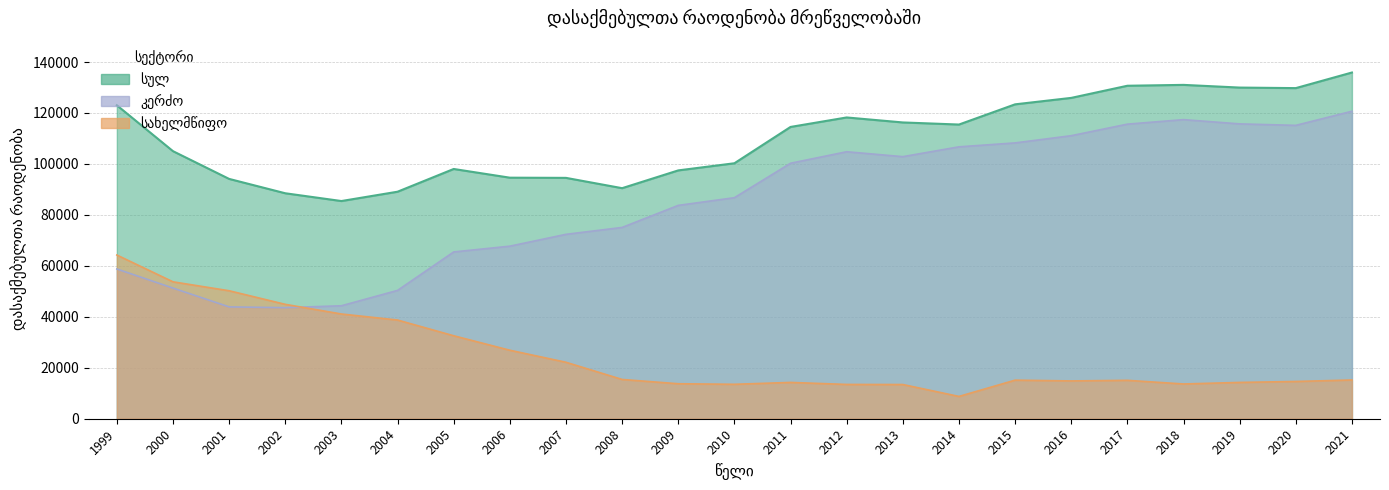

How many values in the სახელმწიფო series exceed 15140?

11